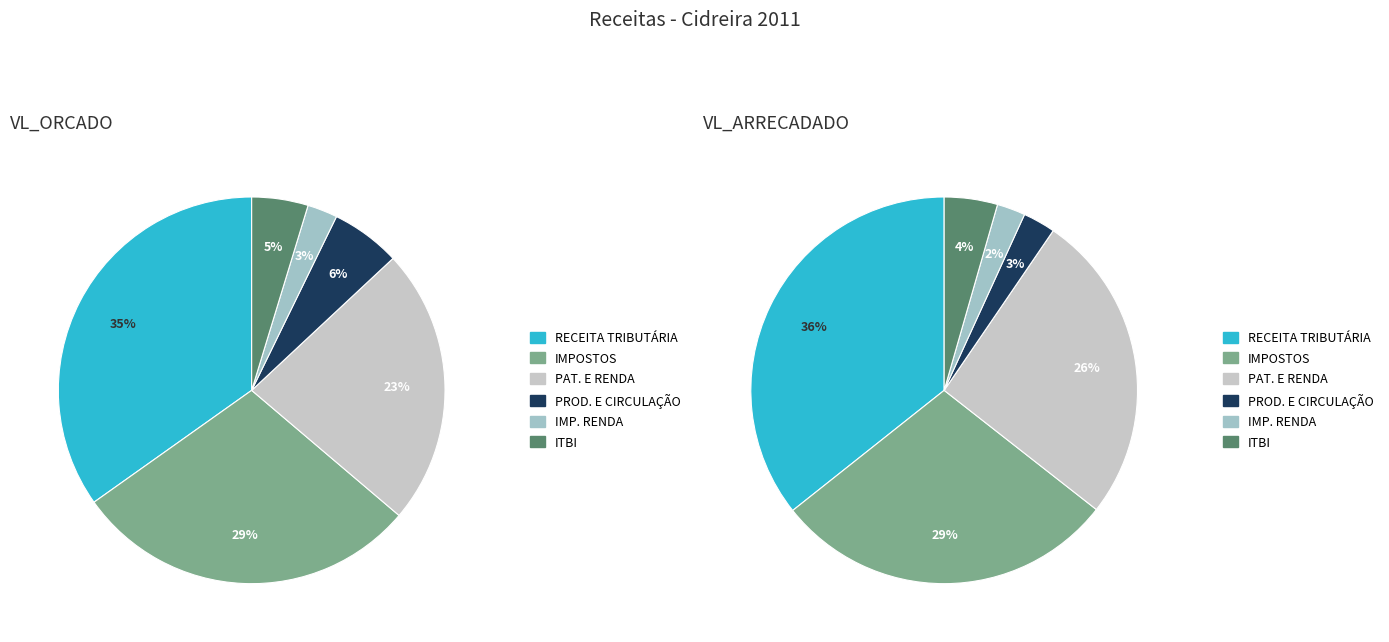

To the nearest percent, what percentage of the pie is ITBI?

5%